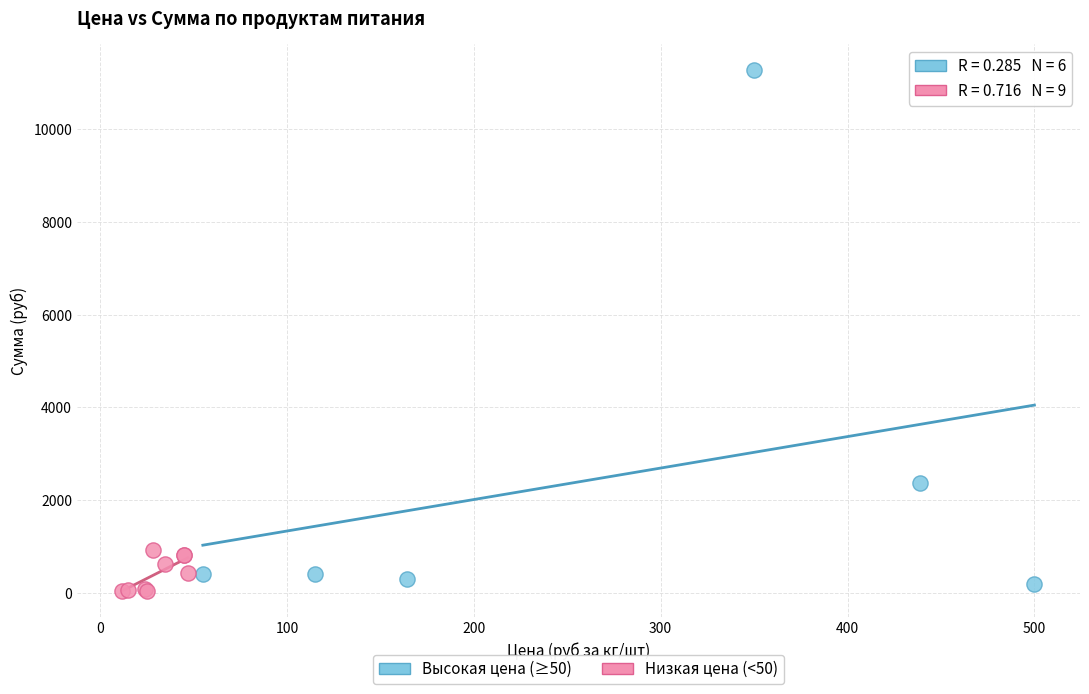

Which series reaches the maximum Y coordinate?

Высокая цена (≥50)